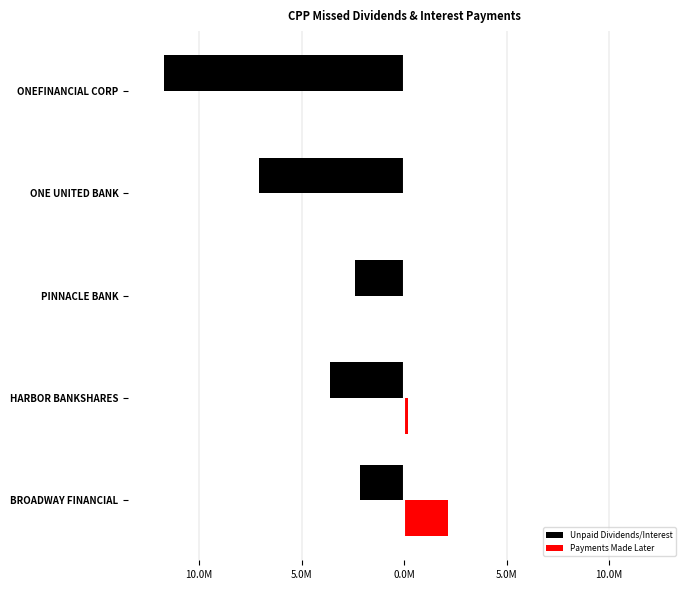

What is the greatest value displayed?

2137500.0